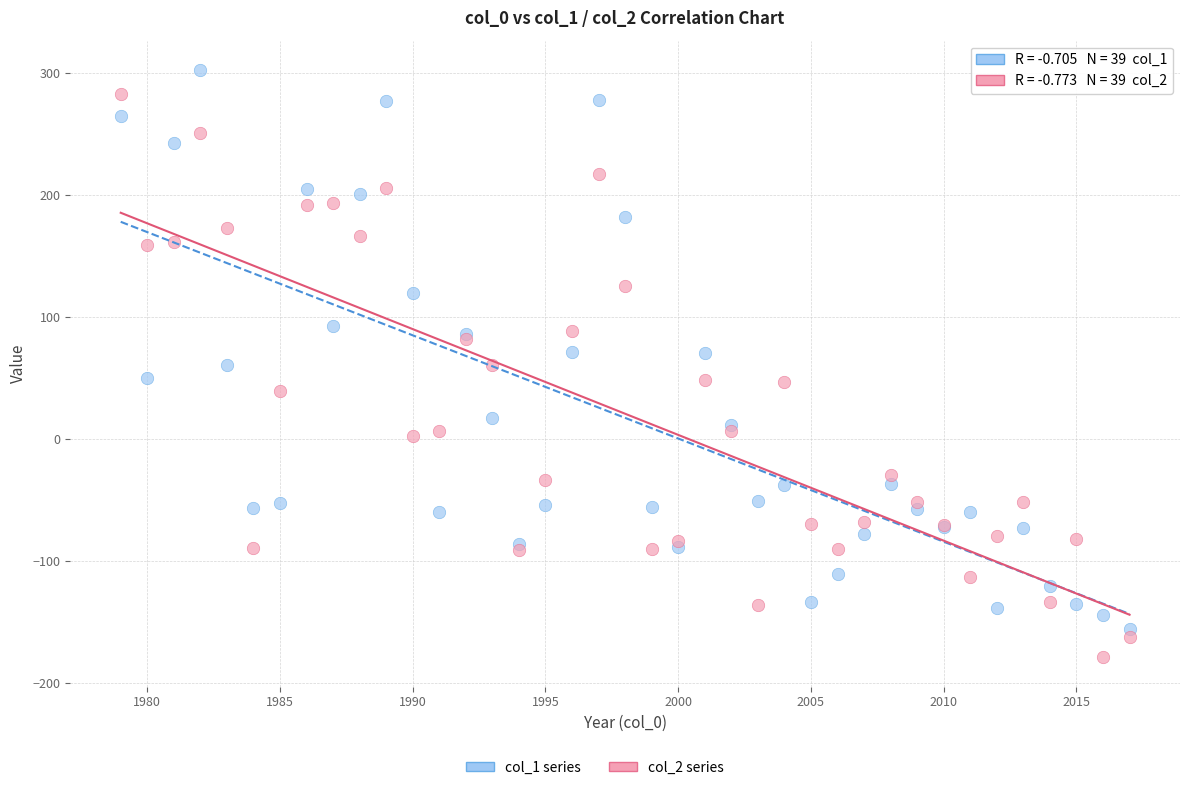

Which series contains the lowest Y value?

col_2 series